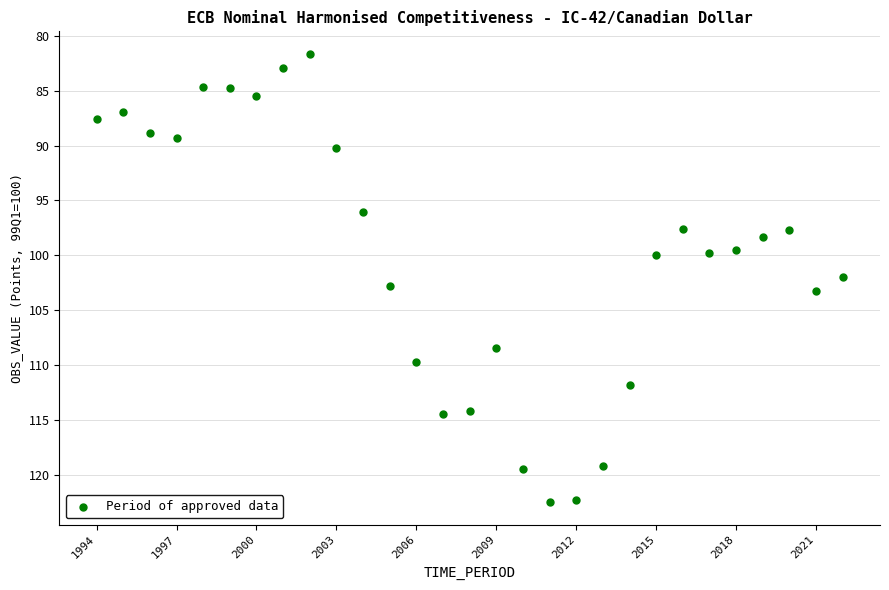

What is the range of X values (max minus min)?

28.0